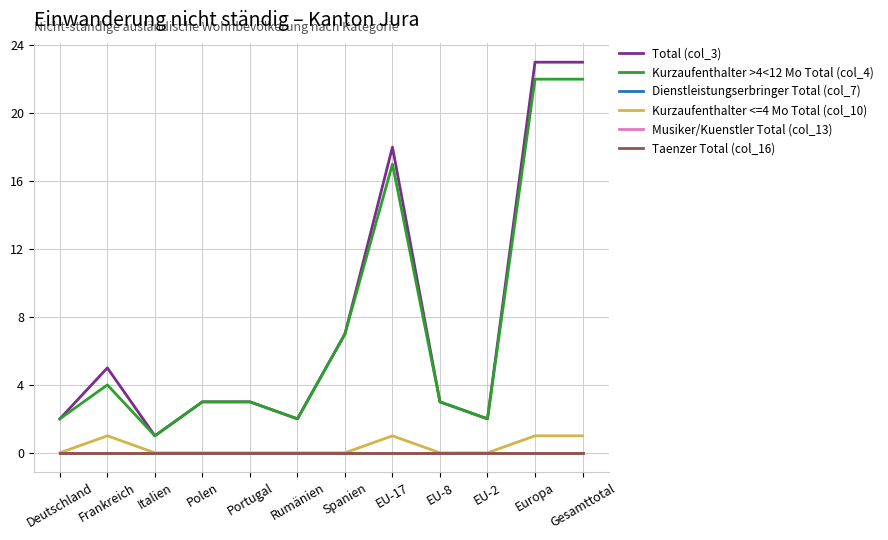

What is the highest value of the Kurzaufenthalter <=4 Mo Total (col_10) series?

1